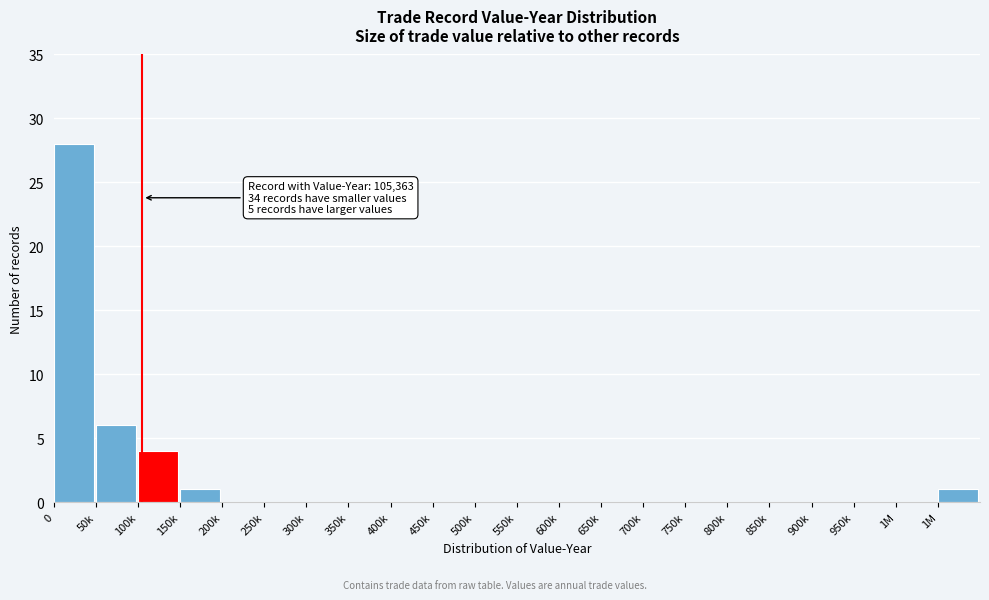

How many series are shown in this chart?

1